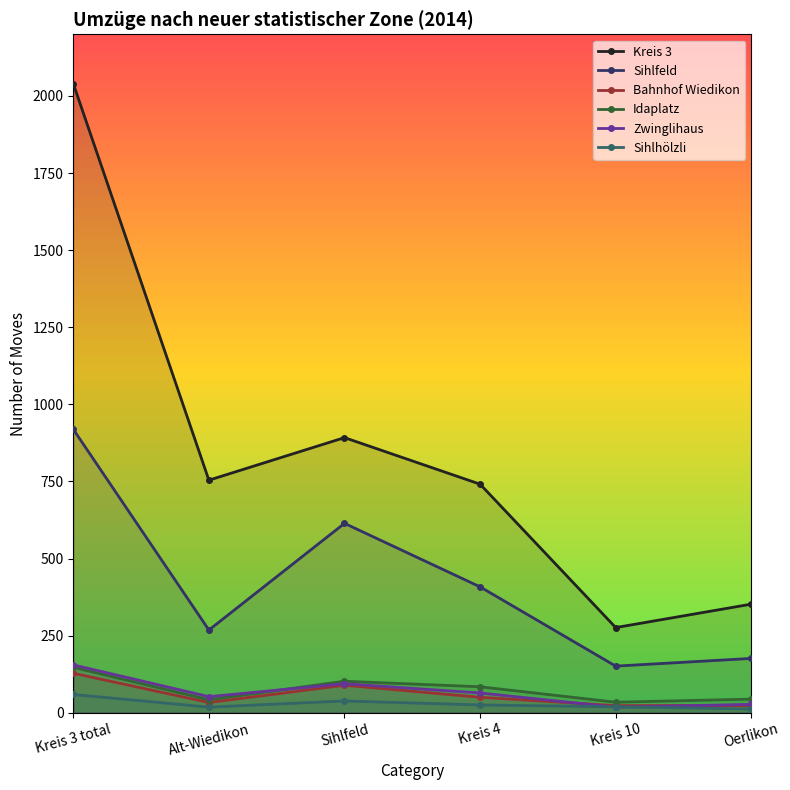

What is the value of the Kreis 3 point at the 6th from the left?

352